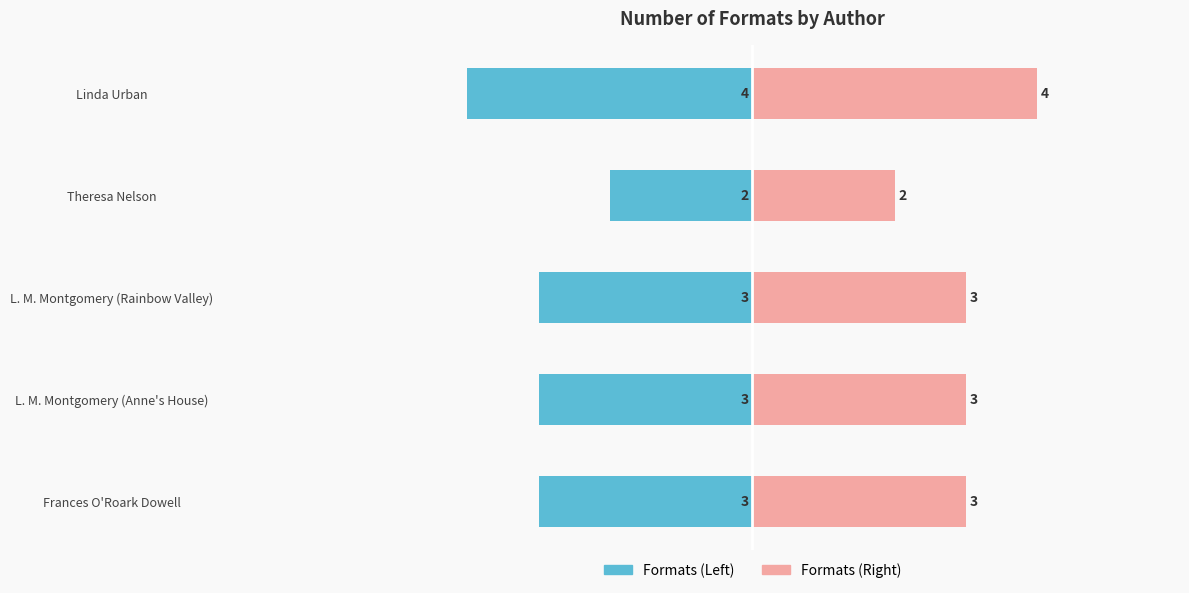

The Number of Formats (Right) series shows 3 at L. M. Montgomery (Rainbow Valley). True or false?

True